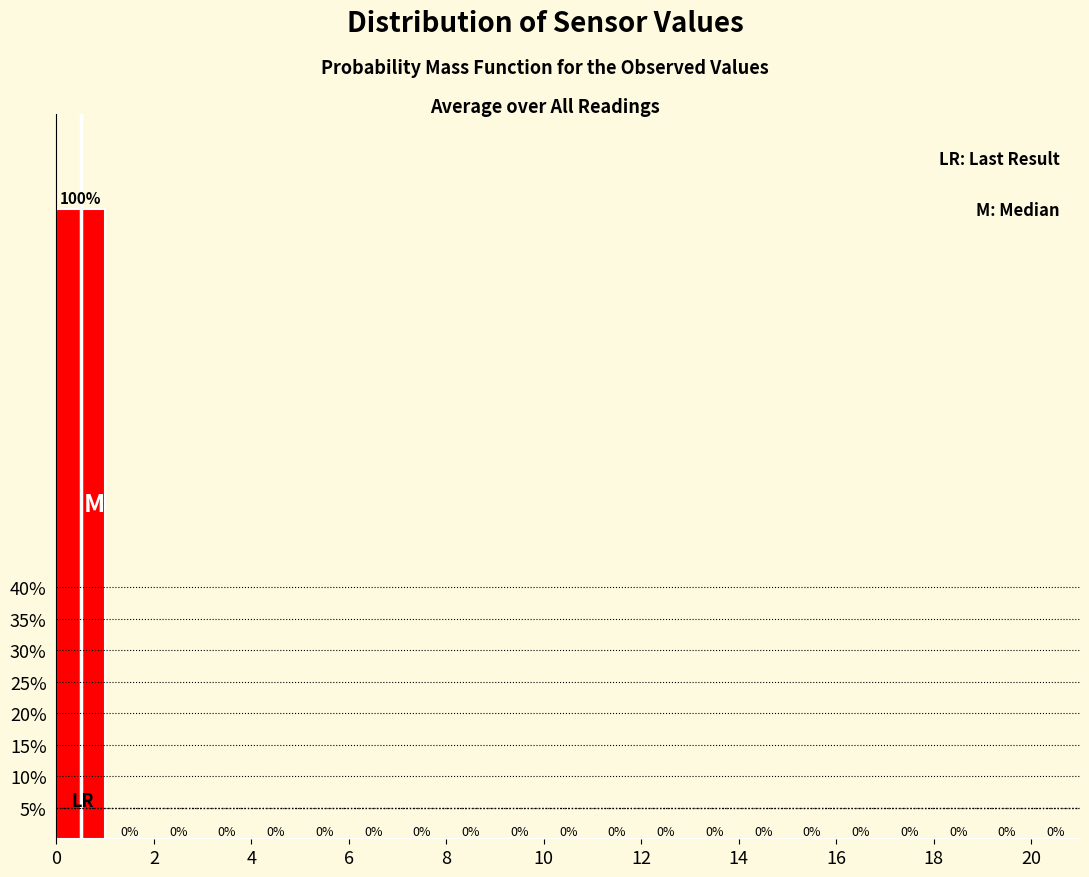

Reading left to right, list every bar in this chart as the range it spans on the x-axis followed by its height.

0 to 1: 100
1 to 2: 0
2 to 3: 0
3 to 4: 0
4 to 5: 0
5 to 6: 0
6 to 7: 0
7 to 8: 0
8 to 9: 0
9 to 10: 0
10 to 11: 0
11 to 12: 0
12 to 13: 0
13 to 14: 0
14 to 15: 0
15 to 16: 0
16 to 17: 0
17 to 18: 0
18 to 19: 0
19 to 20: 0
20 to 21: 0